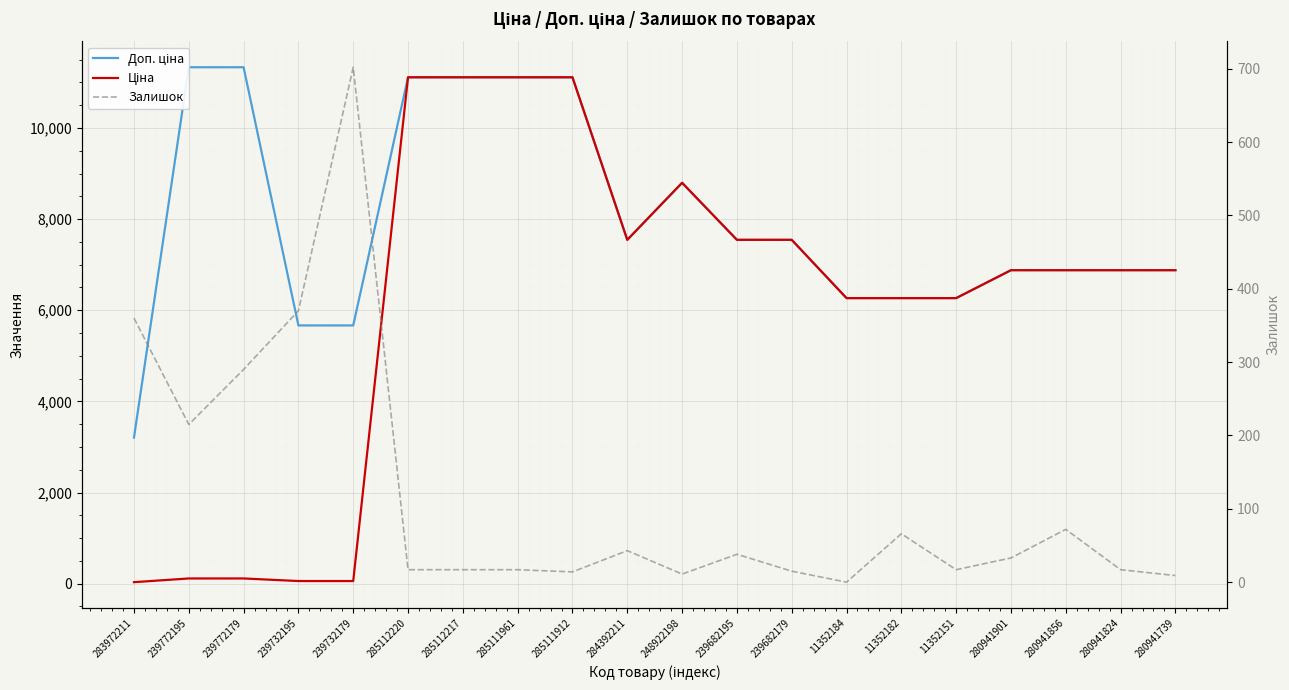

Reading right to left, extract all data points from this chart.

Доп. ціна: 6879.5	6879.5	6879.5	6879.5	6266.7	6266.7	6266.7	7545.9	7545.9	8797.6	7545.9	11113.6	11113.6	11113.6	11113.6	5667.0	5667.0	11334.0	11334.0	3205.0
Ціна: 6879.5	6879.5	6879.5	6879.5	6266.7	6266.7	6266.7	7545.9	7545.9	8797.6	7545.9	11113.6	11113.6	11113.6	11113.6	56.7	56.7	113.3	113.3	32.0
Залишок: 9.0	17.0	72.0	33.0	17.0	66.0	0.0	15.0	38.0	11.0	43.0	14.0	17.0	17.0	17.0	702.0	370.0	290.0	215.0	360.0